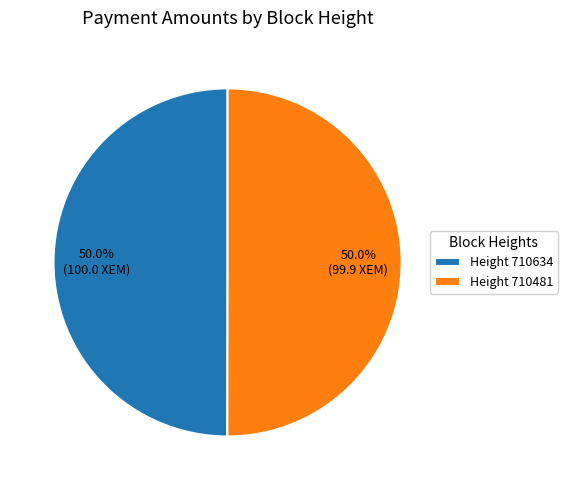

What is the ratio of the value at Height 710634 to the value at Height 710481?

1.0